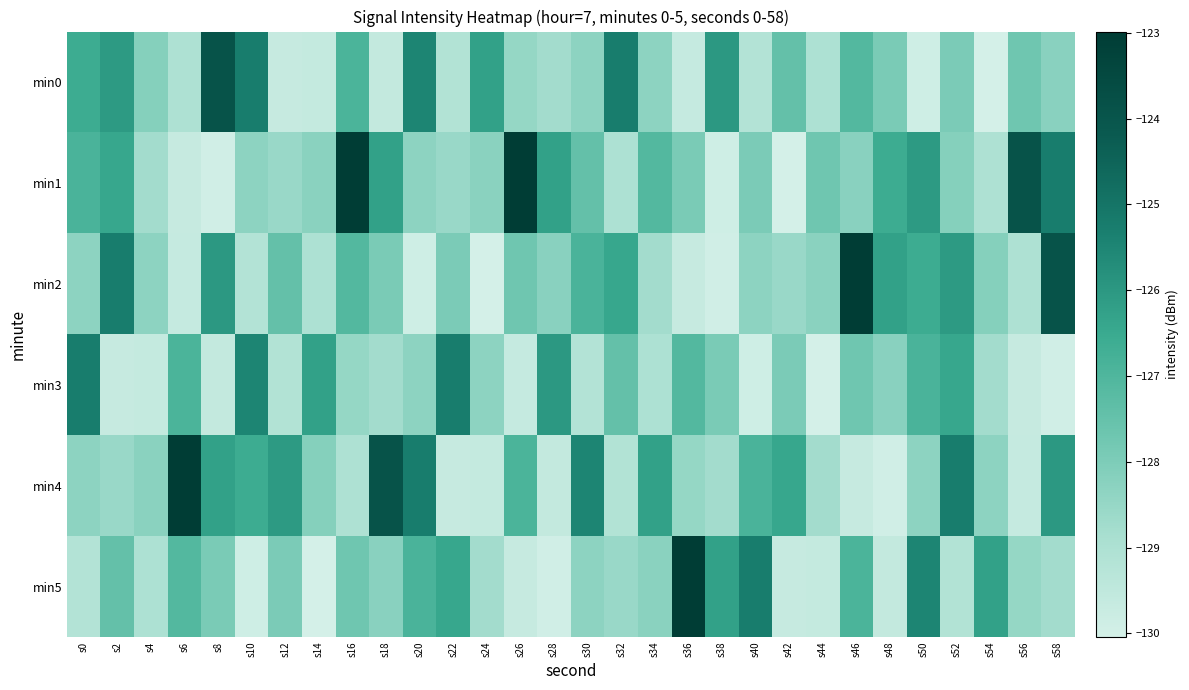

Reading right to left, list all the values displayed in this chart.

min0: s58=-128.2	s56=-127.7	s54=-130.0	s52=-128.0	s50=-129.9	s48=-127.9	s46=-127.1	s44=-129.0	s42=-127.5	s40=-129.2	s38=-126.0	s36=-129.6	s34=-128.3	s32=-125.3	s30=-128.3	s28=-128.8	s26=-128.5	s24=-126.2	s22=-129.2	s20=-125.5	s18=-129.6	s16=-126.9	s14=-129.6	s12=-129.7	s10=-125.3	s8=-123.9	s6=-129.0	s4=-128.1	s2=-126.0	s0=-126.6
min1: s58=-125.3	s56=-123.9	s54=-129.0	s52=-128.1	s50=-126.0	s48=-126.6	s46=-128.2	s44=-127.7	s42=-130.0	s40=-128.0	s38=-129.9	s36=-127.9	s34=-127.1	s32=-129.0	s30=-127.5	s28=-126.3	s26=-123.0	s24=-128.3	s22=-128.6	s20=-128.3	s18=-126.3	s16=-123.0	s14=-128.3	s12=-128.6	s10=-128.3	s8=-130.0	s6=-129.7	s4=-128.8	s2=-126.4	s0=-126.9
min2: s58=-123.9	s56=-129.0	s54=-128.1	s52=-126.0	s50=-126.6	s48=-126.3	s46=-123.0	s44=-128.3	s42=-128.6	s40=-128.3	s38=-130.0	s36=-129.7	s34=-128.8	s32=-126.4	s30=-126.9	s28=-128.2	s26=-127.7	s24=-130.0	s22=-128.0	s20=-129.9	s18=-127.9	s16=-127.1	s14=-129.0	s12=-127.5	s10=-129.2	s8=-126.0	s6=-129.6	s4=-128.3	s2=-125.3	s0=-128.3
min3: s58=-130.0	s56=-129.7	s54=-128.8	s52=-126.4	s50=-126.9	s48=-128.2	s46=-127.7	s44=-130.0	s42=-128.0	s40=-129.9	s38=-127.9	s36=-127.1	s34=-129.0	s32=-127.5	s30=-129.2	s28=-126.0	s26=-129.6	s24=-128.3	s22=-125.3	s20=-128.3	s18=-128.8	s16=-128.5	s14=-126.2	s12=-129.2	s10=-125.5	s8=-129.6	s6=-126.9	s4=-129.6	s2=-129.7	s0=-125.3
min4: s58=-126.0	s56=-129.6	s54=-128.3	s52=-125.3	s50=-128.3	s48=-130.0	s46=-129.7	s44=-128.8	s42=-126.4	s40=-126.9	s38=-128.8	s36=-128.5	s34=-126.2	s32=-129.2	s30=-125.5	s28=-129.6	s26=-126.9	s24=-129.6	s22=-129.7	s20=-125.3	s18=-123.9	s16=-129.0	s14=-128.1	s12=-126.0	s10=-126.6	s8=-126.3	s6=-123.0	s4=-128.3	s2=-128.6	s0=-128.3
min5: s58=-128.8	s56=-128.5	s54=-126.2	s52=-129.2	s50=-125.5	s48=-129.6	s46=-126.9	s44=-129.6	s42=-129.7	s40=-125.3	s38=-126.3	s36=-123.0	s34=-128.3	s32=-128.6	s30=-128.3	s28=-130.0	s26=-129.7	s24=-128.8	s22=-126.4	s20=-126.9	s18=-128.2	s16=-127.7	s14=-130.0	s12=-128.0	s10=-129.9	s8=-127.9	s6=-127.1	s4=-129.0	s2=-127.5	s0=-129.2